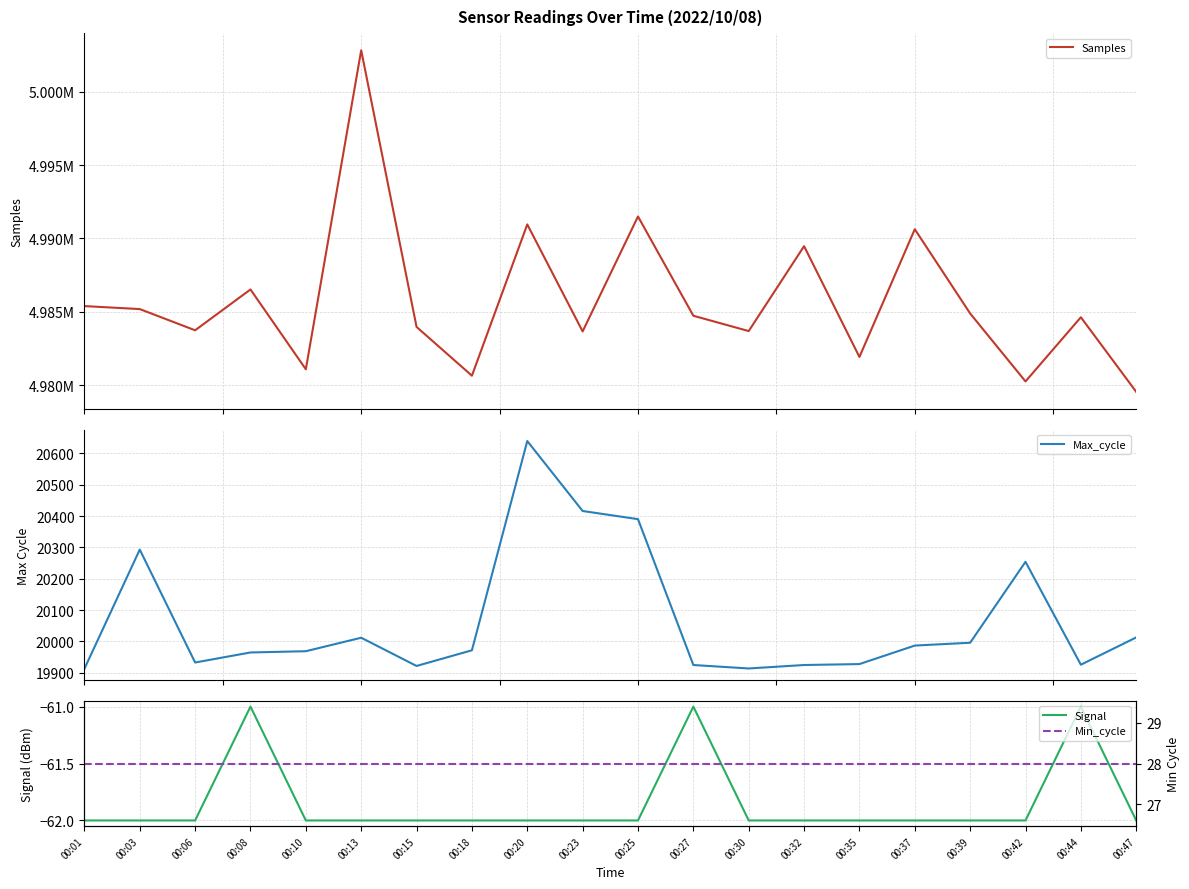

Rank the series at 00:10 from highest to lowest value.

Samples, Max_cycle, Min_cycle, Signal